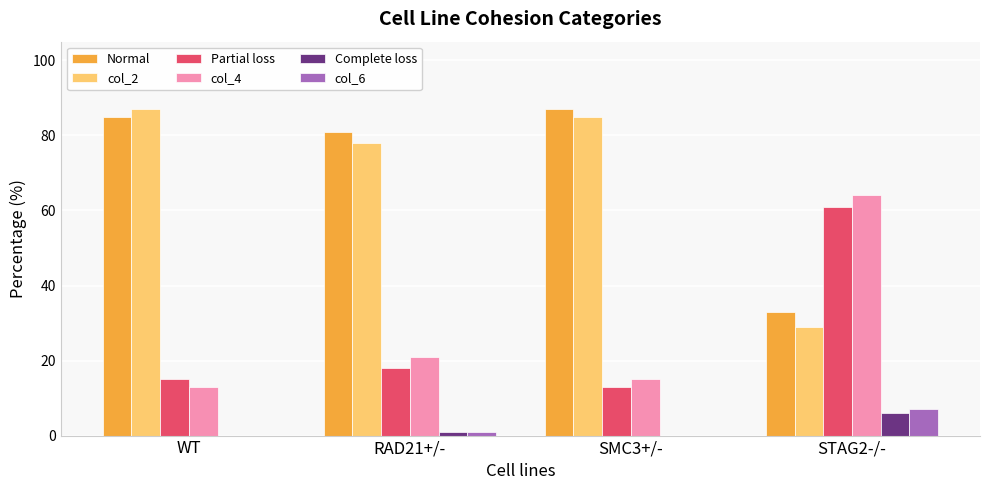

The col_4 series shows 32 at RAD21+/-. True or false?

False